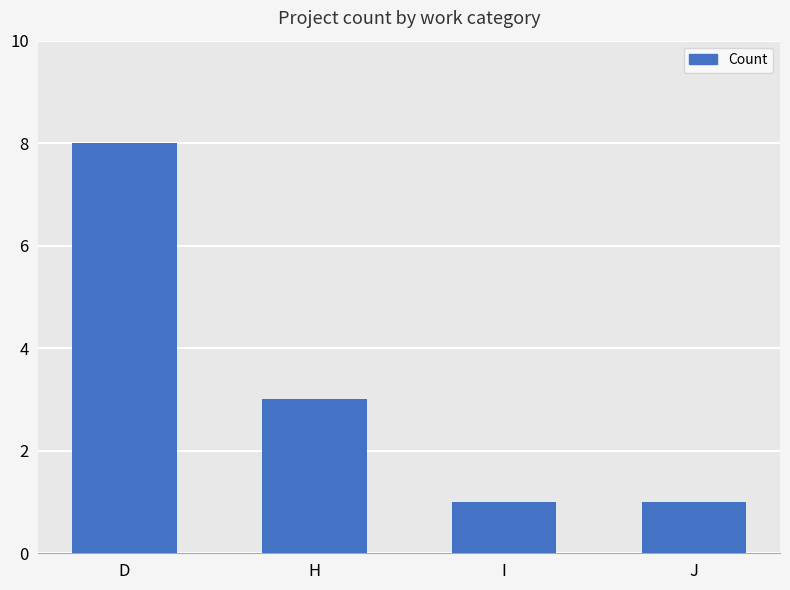

Is it true that the value at J is 0?

False